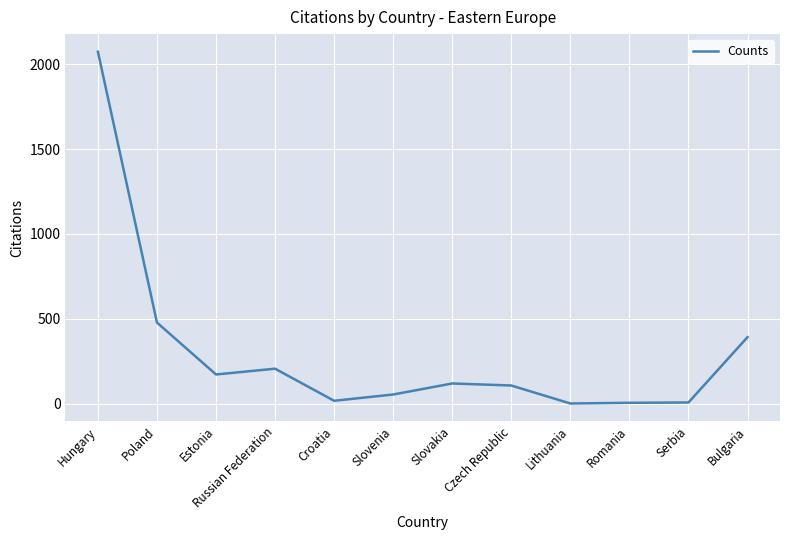

What is the approximate value at Bulgaria?

392